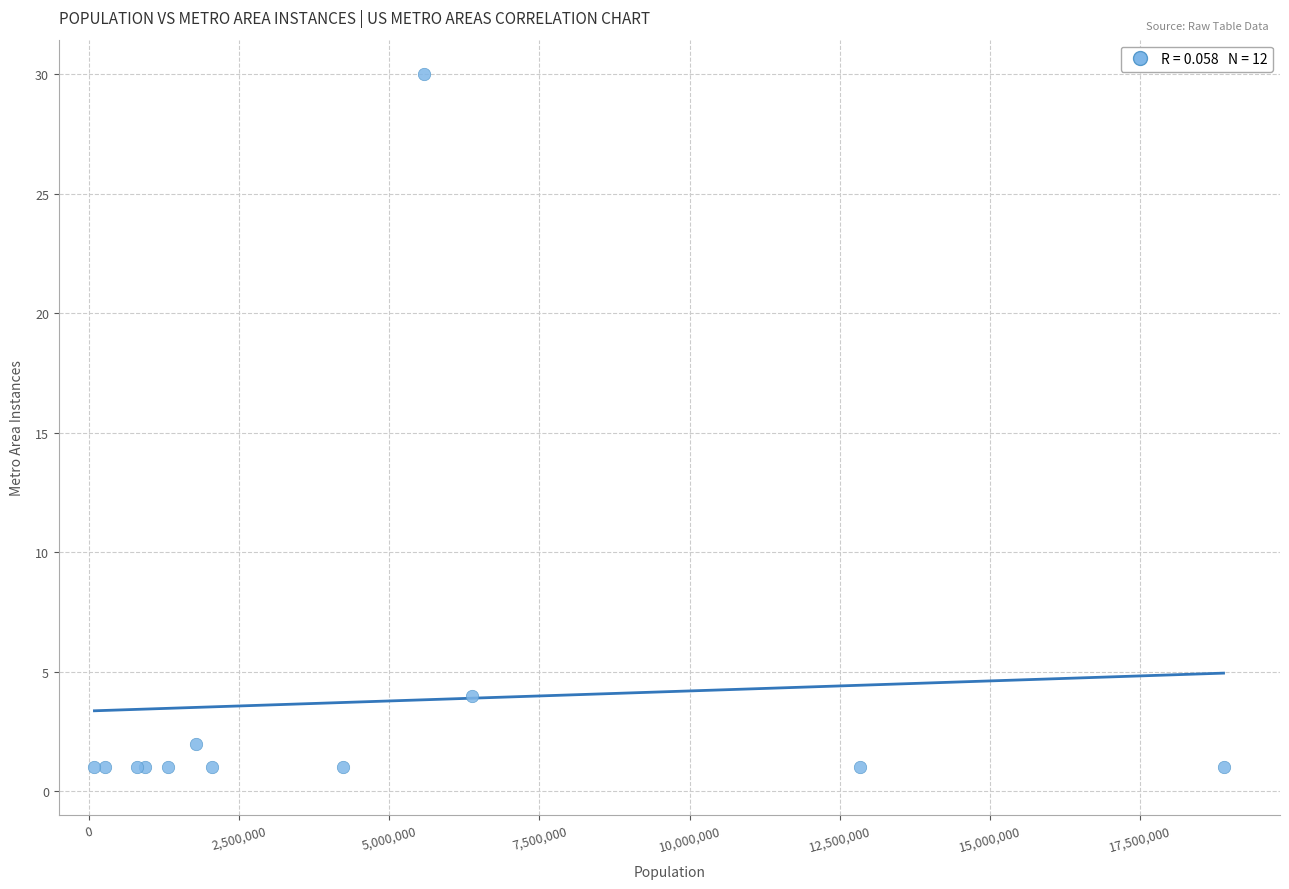

What Y value in the scatter plot is closest to 15?

4